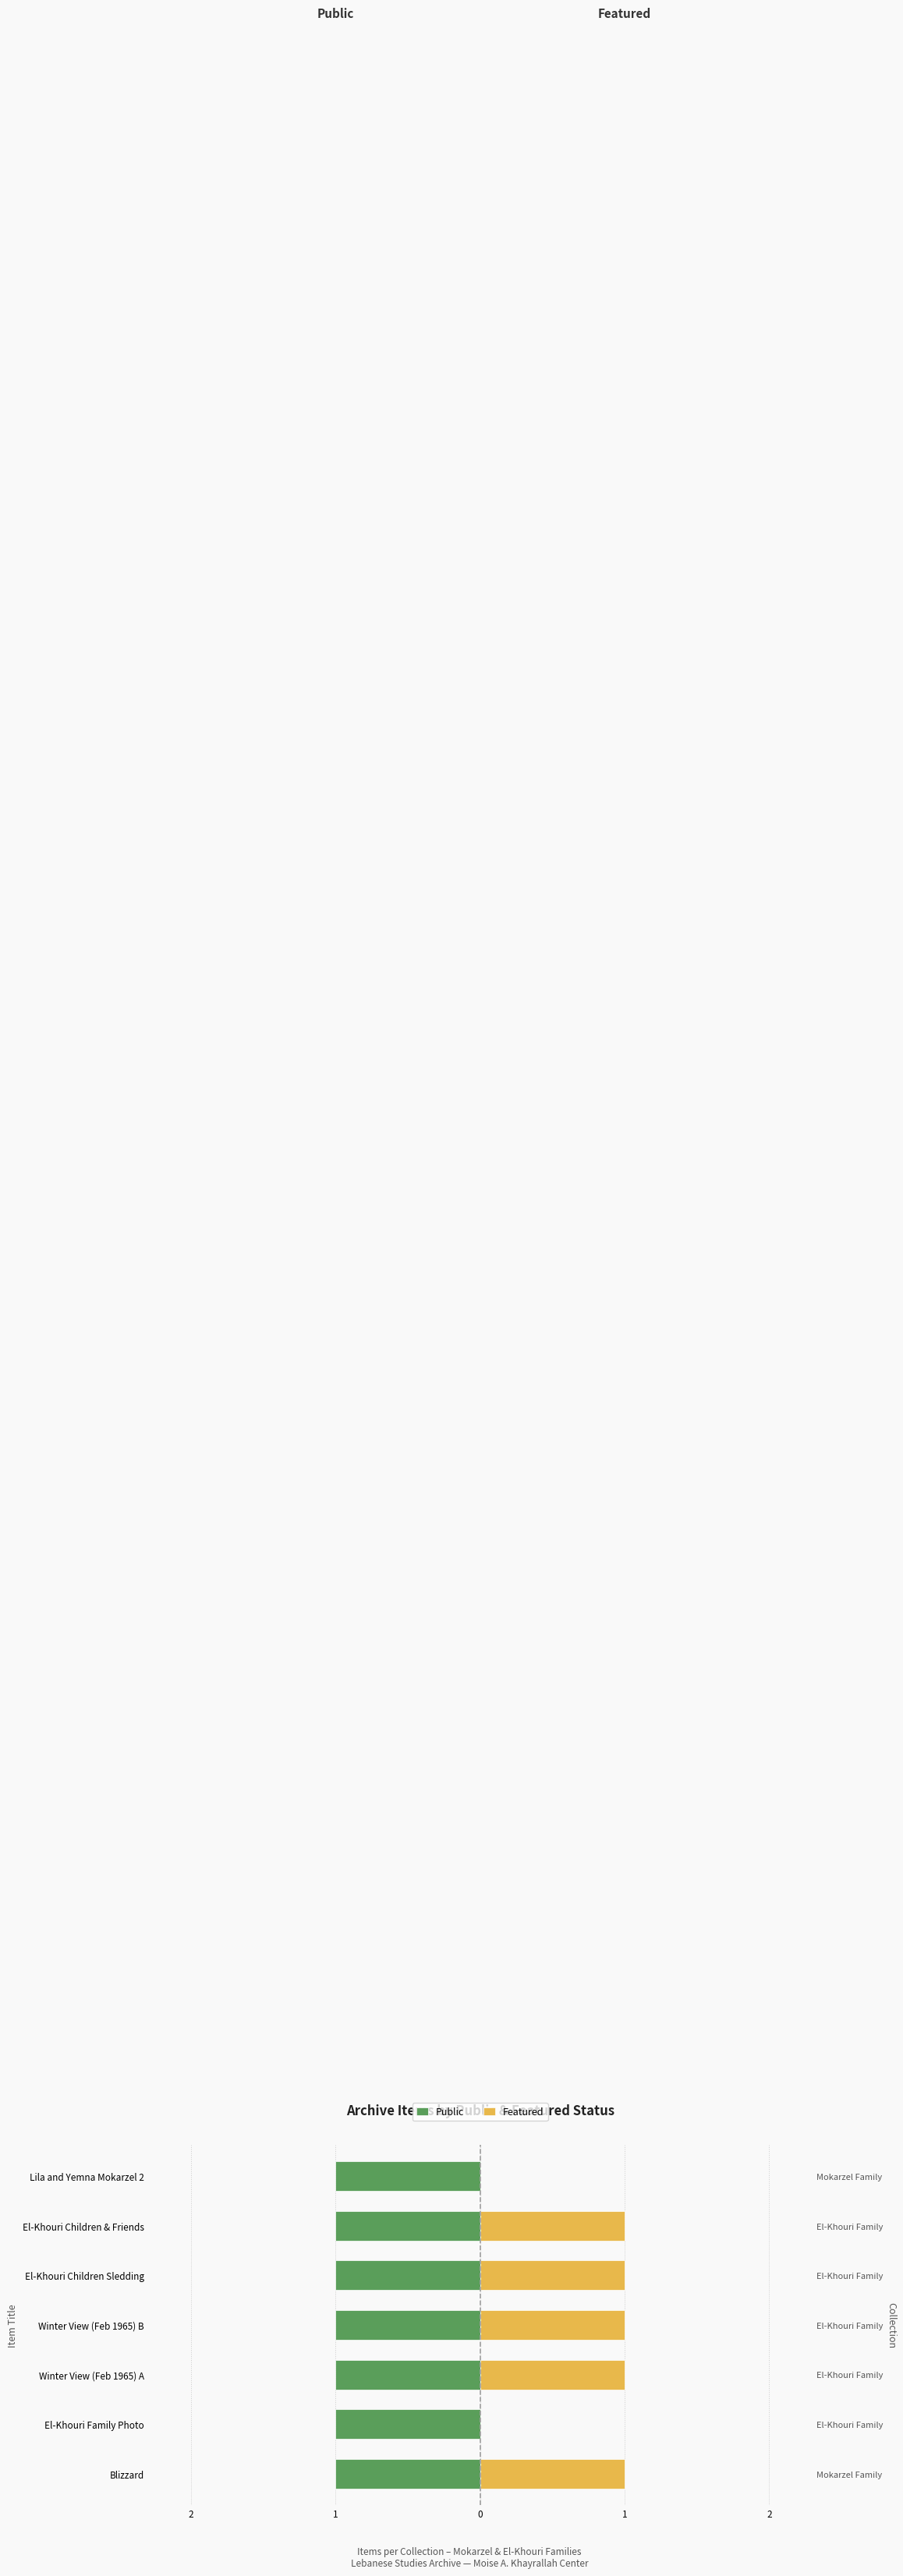

Does the chart contain any negative values?

No